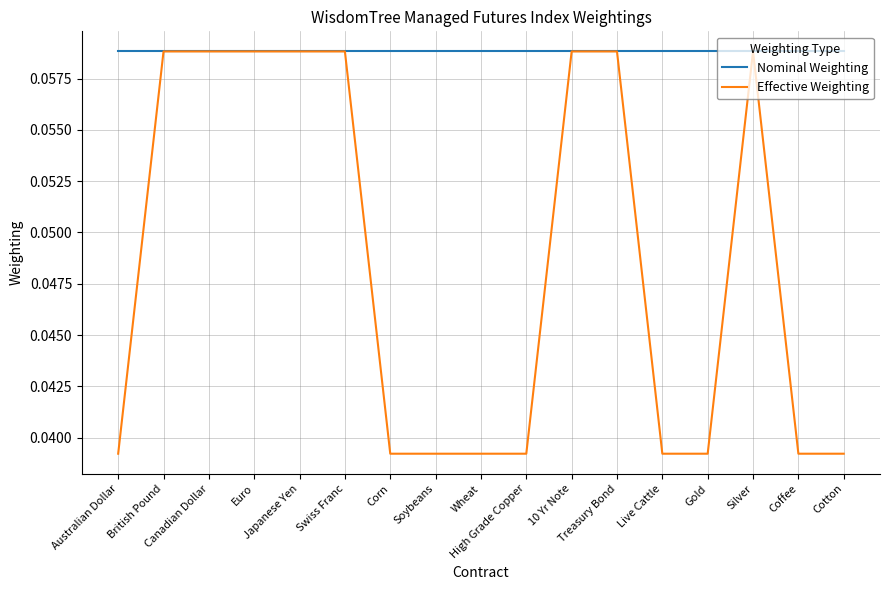

List the series in order of their overall mean, highest first.

Nominal Weighting, Effective Weighting